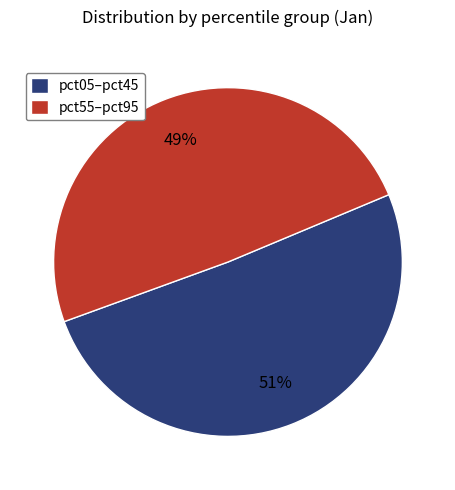

True or false: pct55–pct95 accounts for 49% of the total.

True